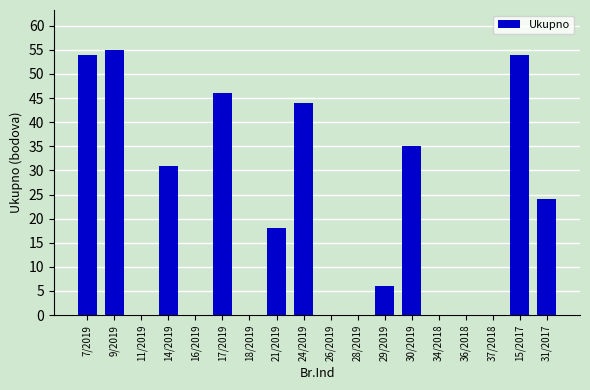

True or false: the data shows -28 at 26/2019.

False